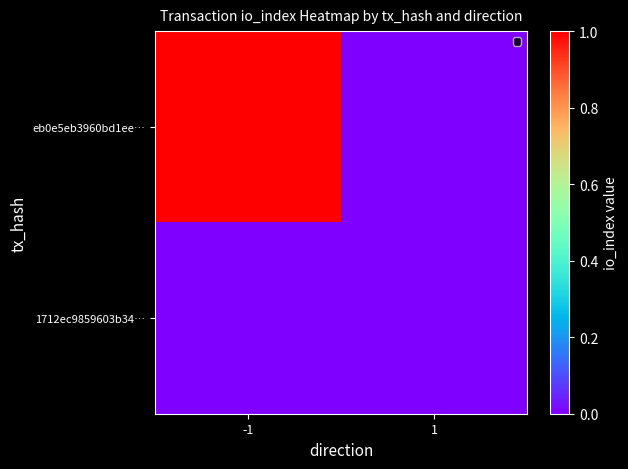

Which series changed the most between -1 and 1?

eb0e5eb3960bd1ee…